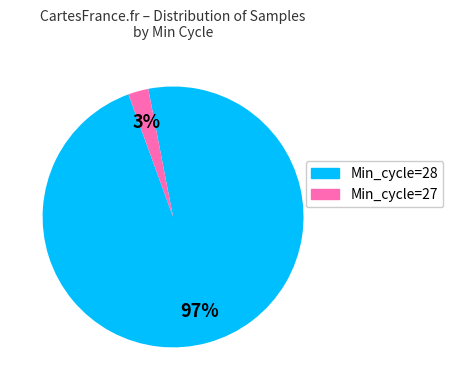

Is there any slice that represents more than half of the pie?

Yes